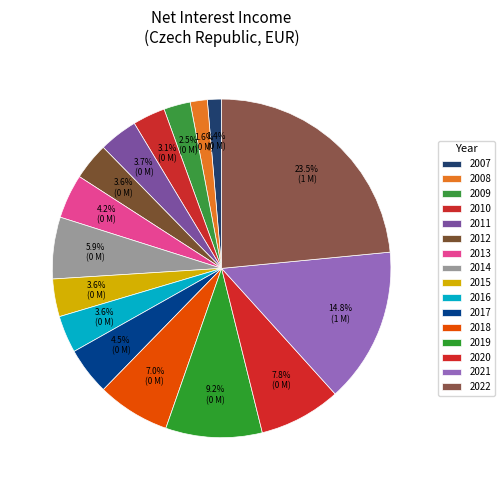

What percentage do 2014 and 2010 together represent?

9.0%